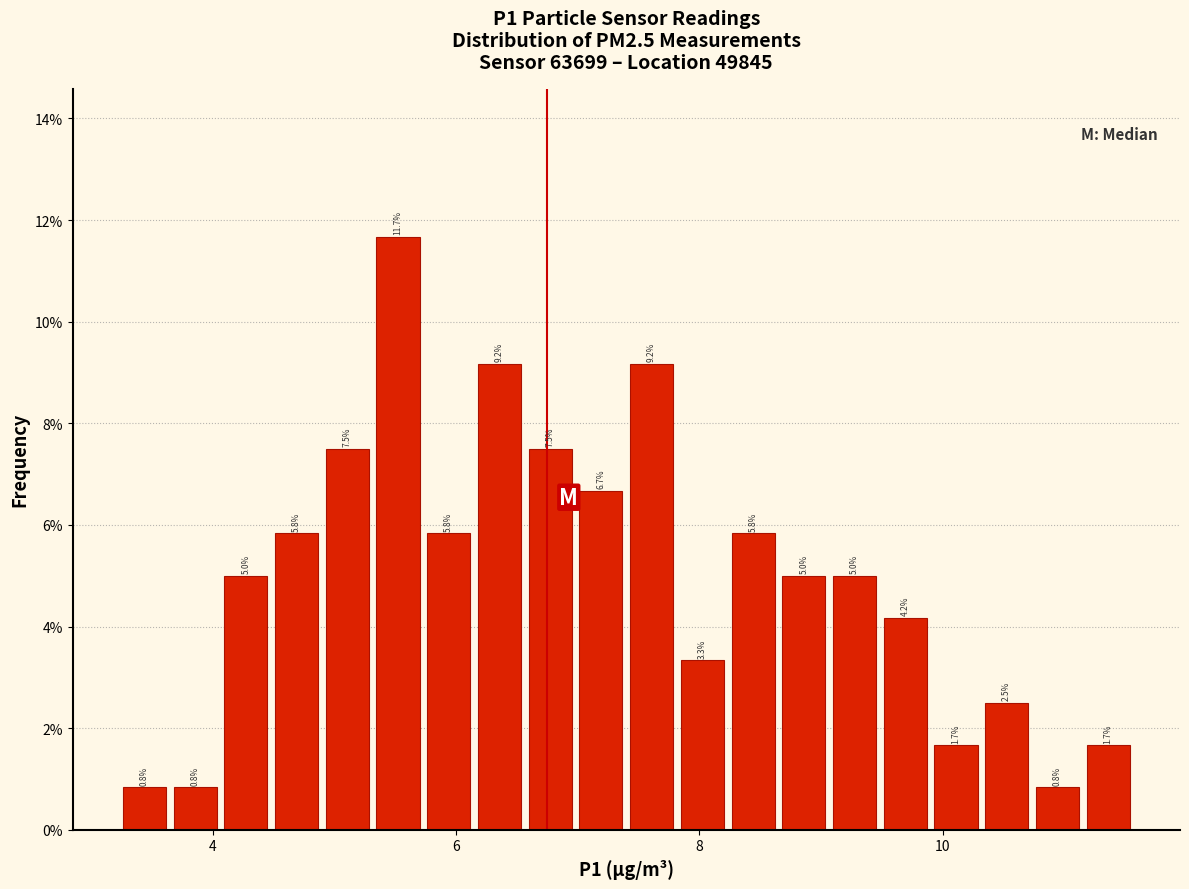

Around what value on the x-axis is the tallest bar? Give the approximate position of its centre, as read against the axis.

5.6